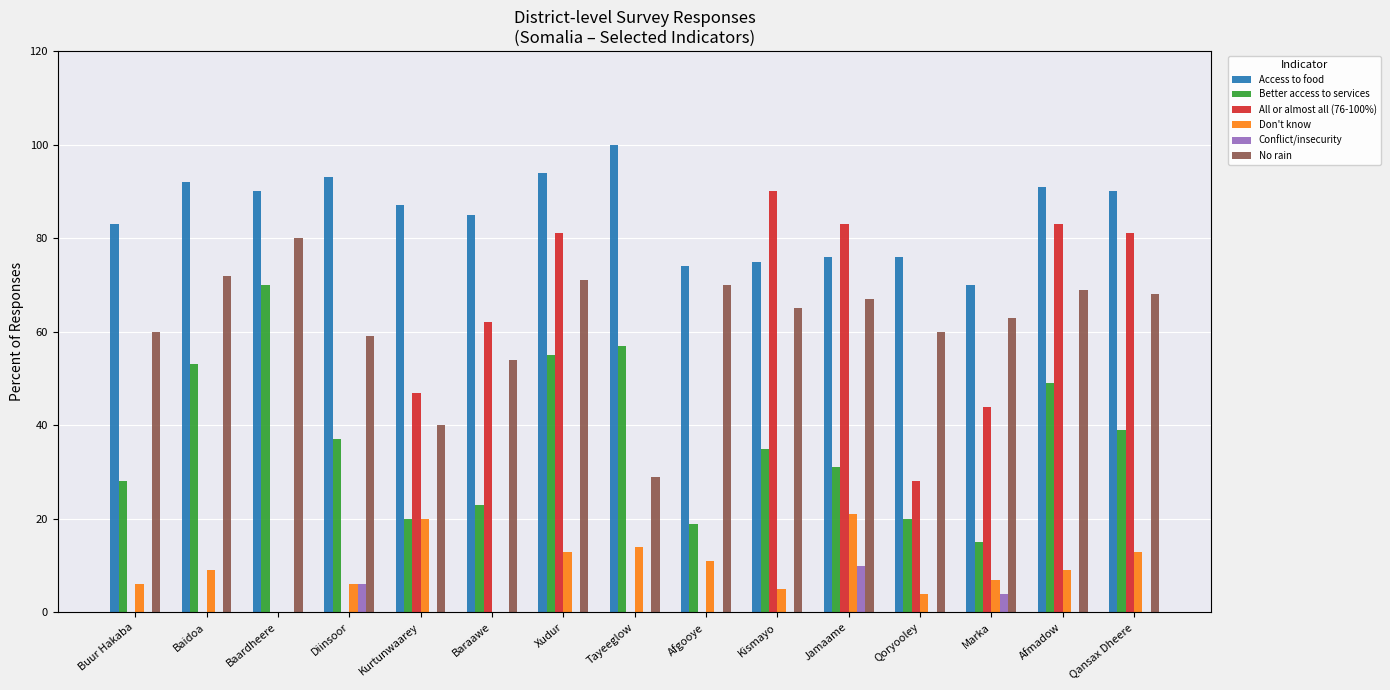

What is the difference between the No rain values at Xudur and Diinsoor?

12.0